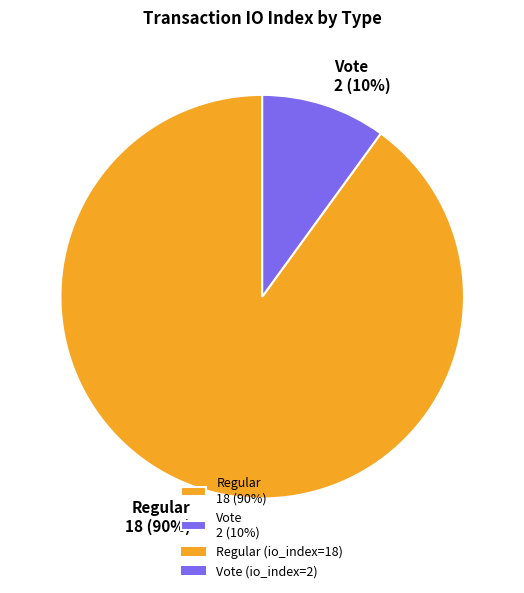

What percentage is the Vote slice, to the nearest percent?

10%